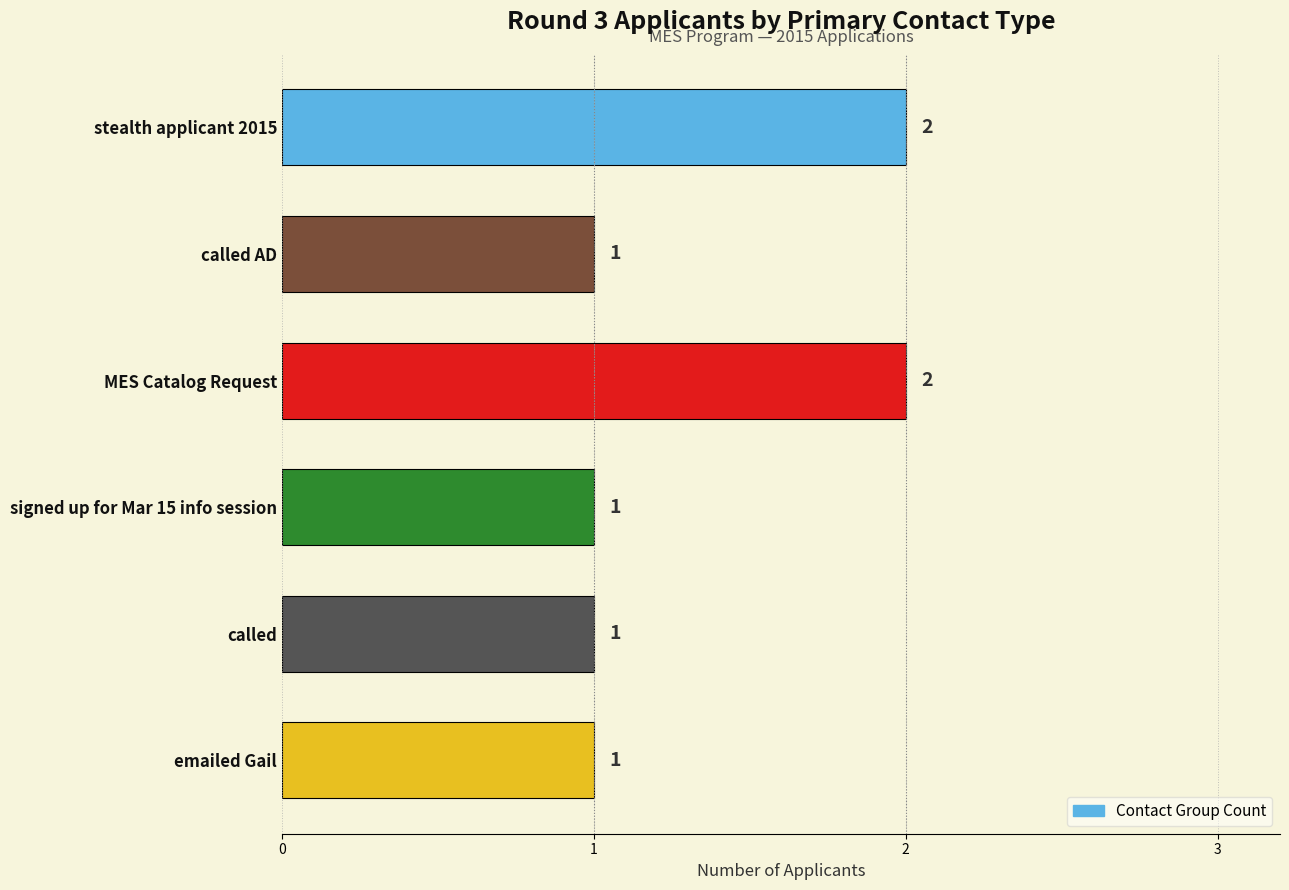

What is the sum of all values?

8